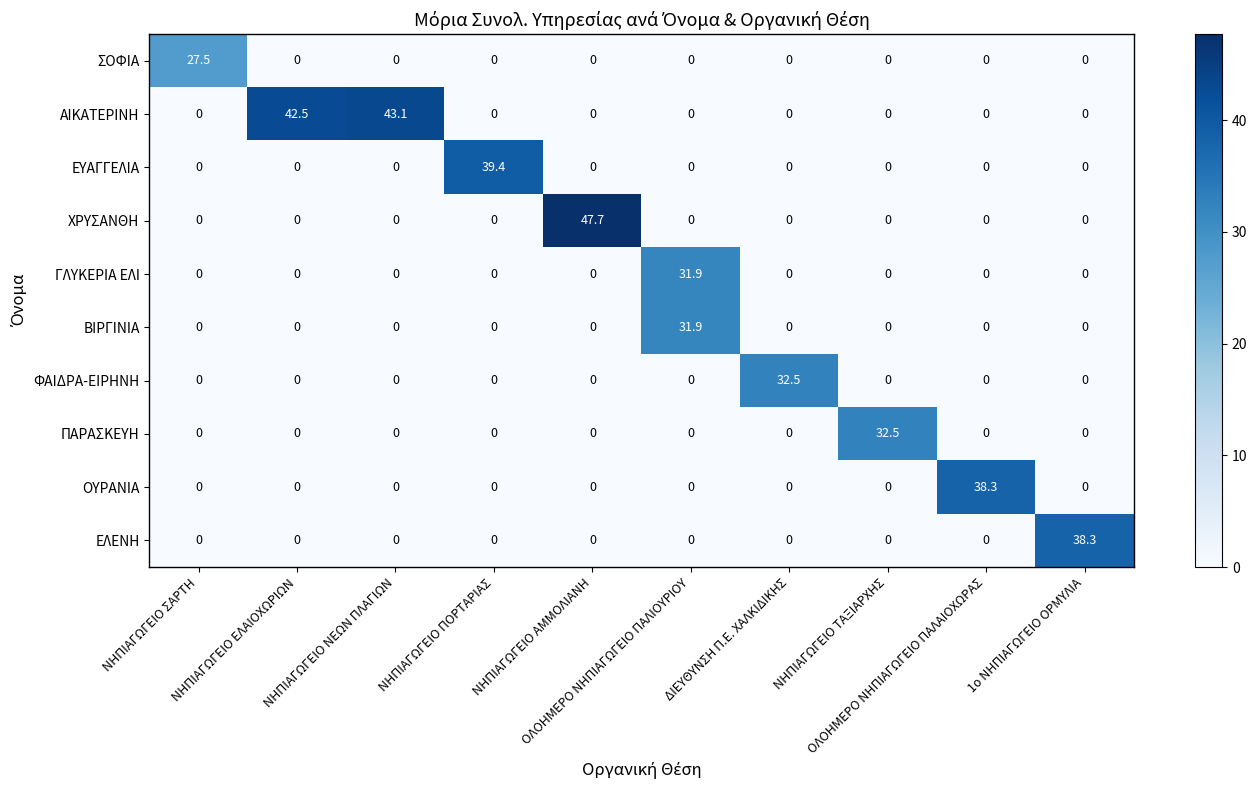

What is the difference between the maximum and minimum values in the ΕΥΑΓΓΕΛΙΑ series?

39.4